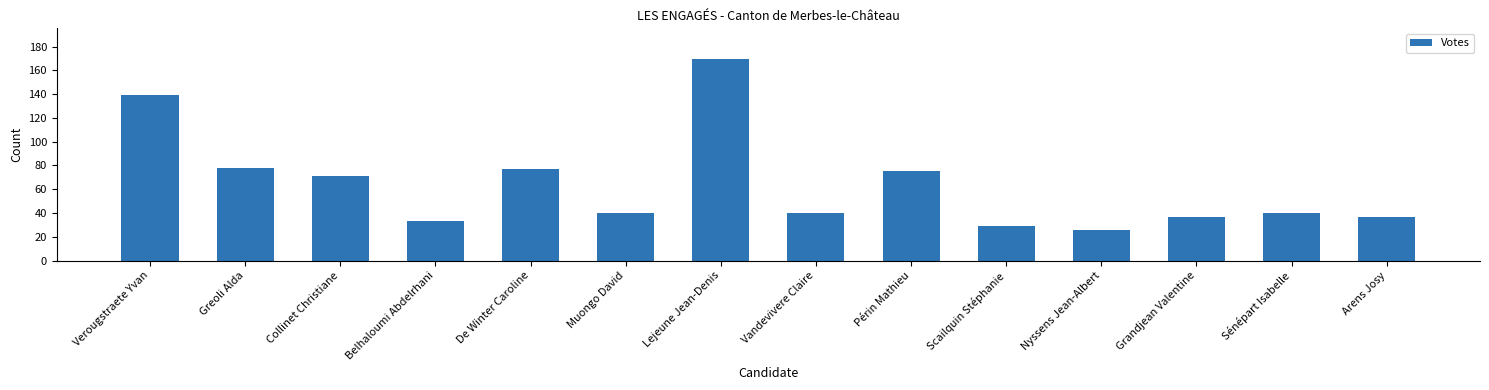

Reading left to right, what are all the values shown in this chart?

139	78	71	33	77	40	170	40	75	29	26	37	40	37